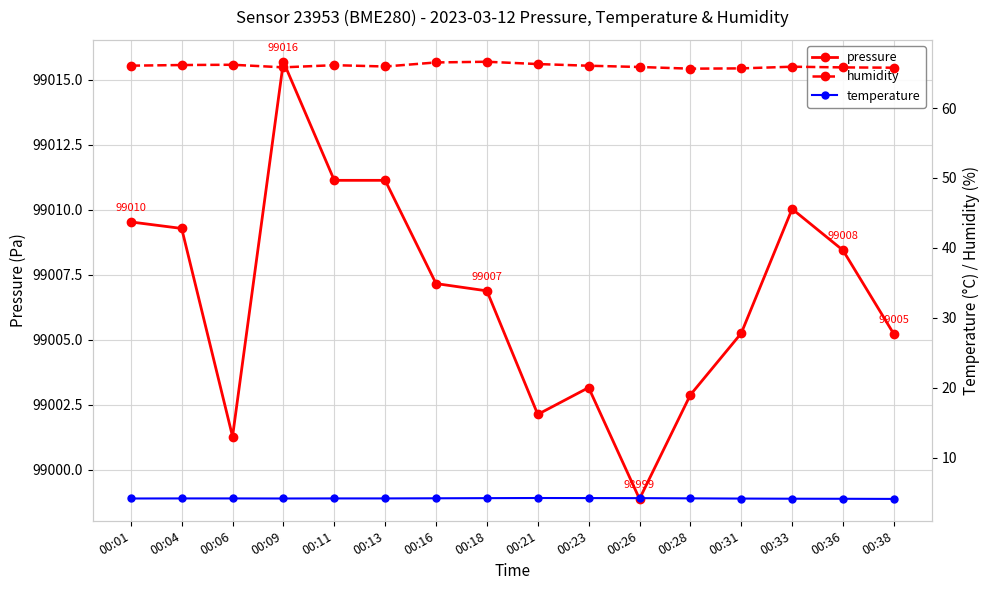

What is the difference between the highest and lowest values at 00:06?

98997.1